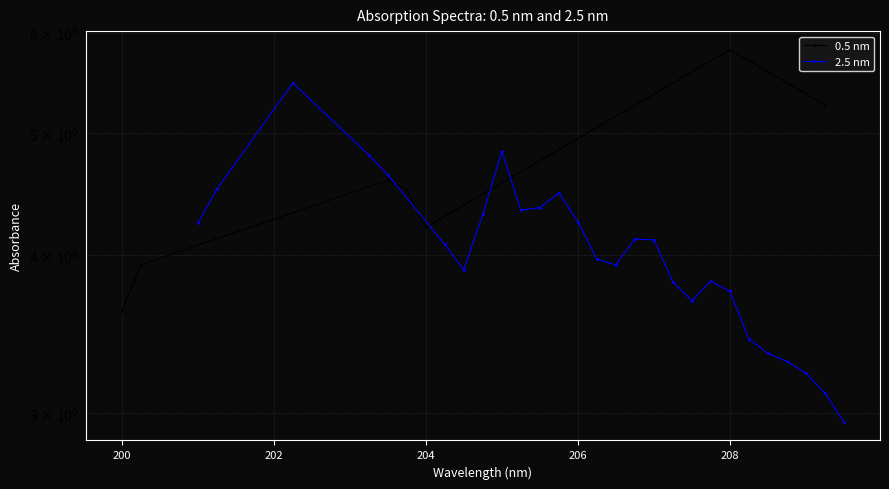

How many data points are less than 4?

13